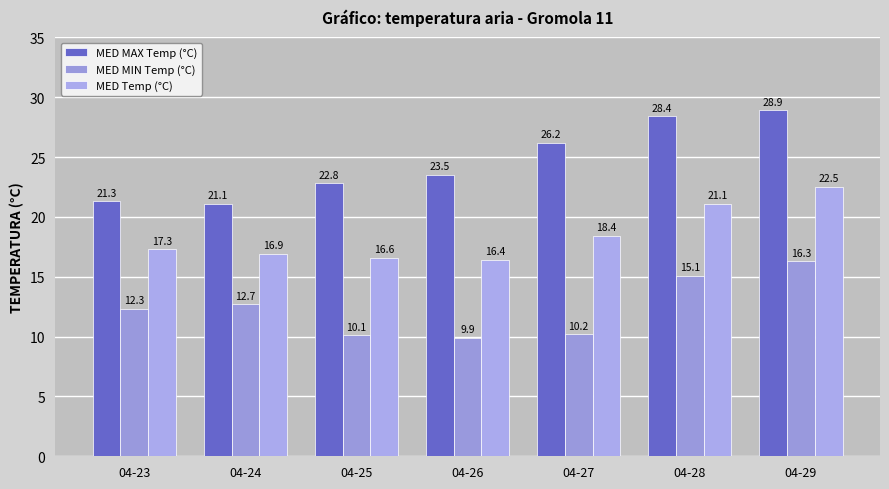

Rank the categories by MED MAX Temp (°C) value from lowest to highest.

04-24, 04-23, 04-25, 04-26, 04-27, 04-28, 04-29